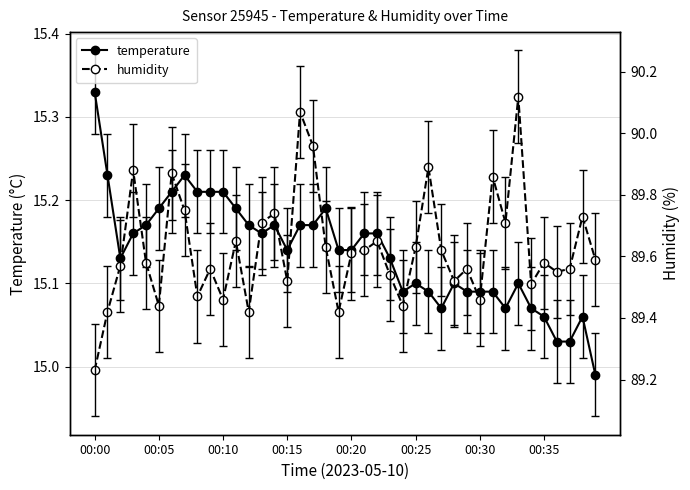

What is the sum of the temperature values at 34 and 8?

30.3